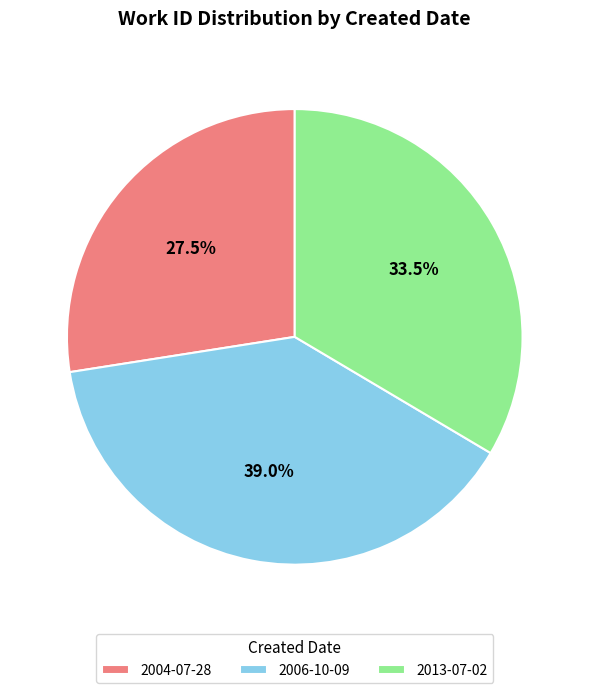

Which category has the biggest portion of the pie?

2006-10-09